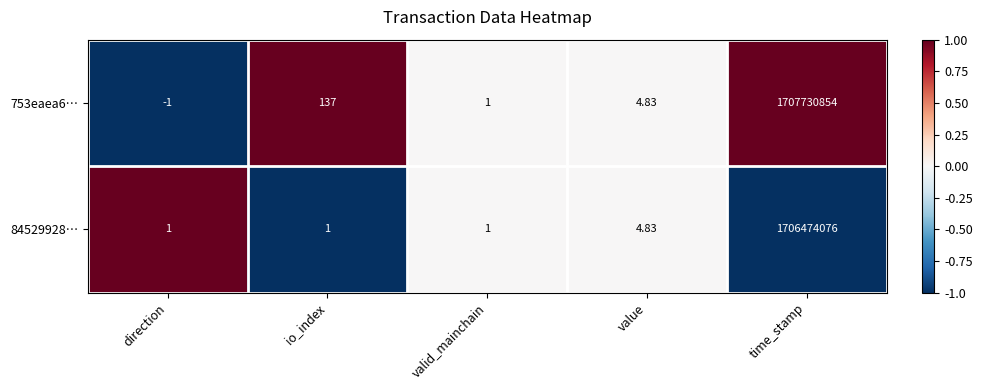

How many positive values does the 753eaea6… series have?

4